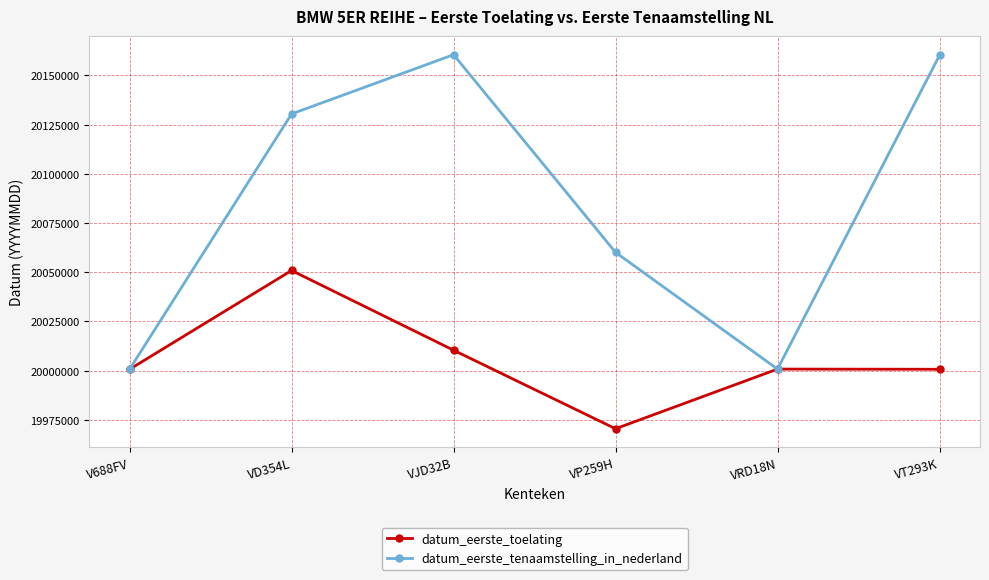

What position from the left is VP259H?

4